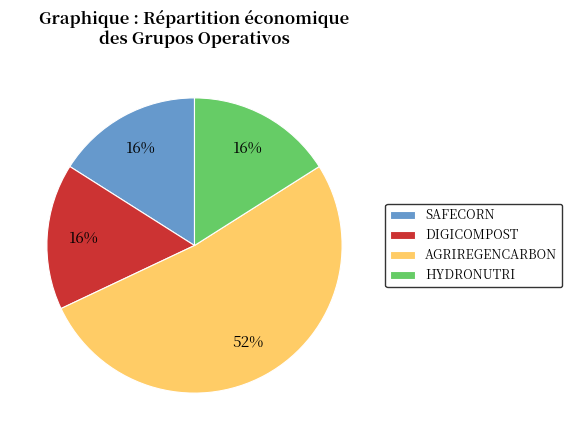

True or false: AGRIREGENCARBON accounts for 40% of the total.

False